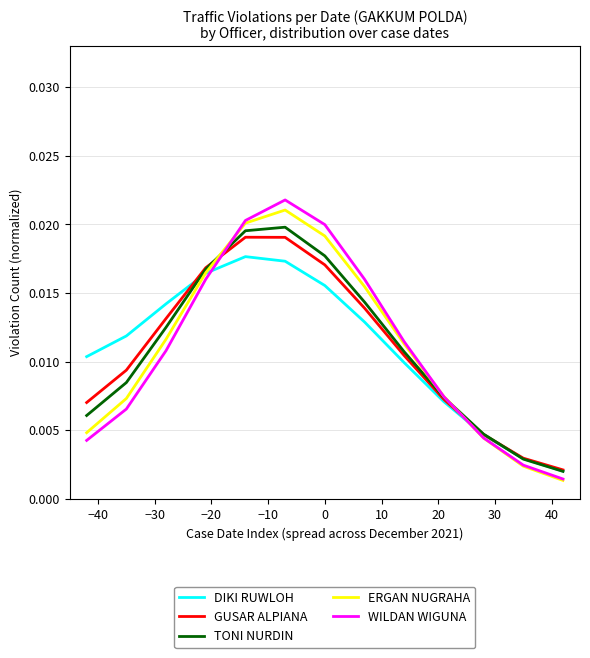

Which series has the largest range (max minus min)?

WILDAN WIGUNA